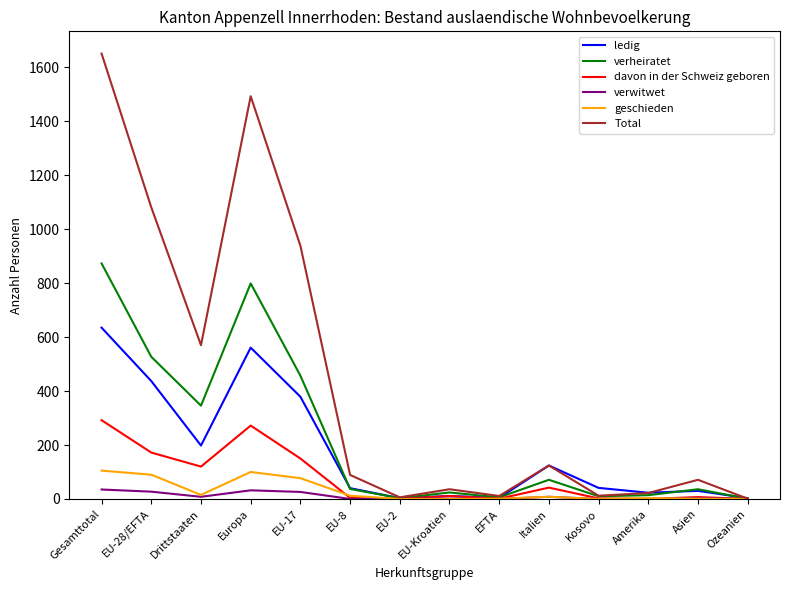

Which label corresponds to the largest value in the chart?

Gesamttotal